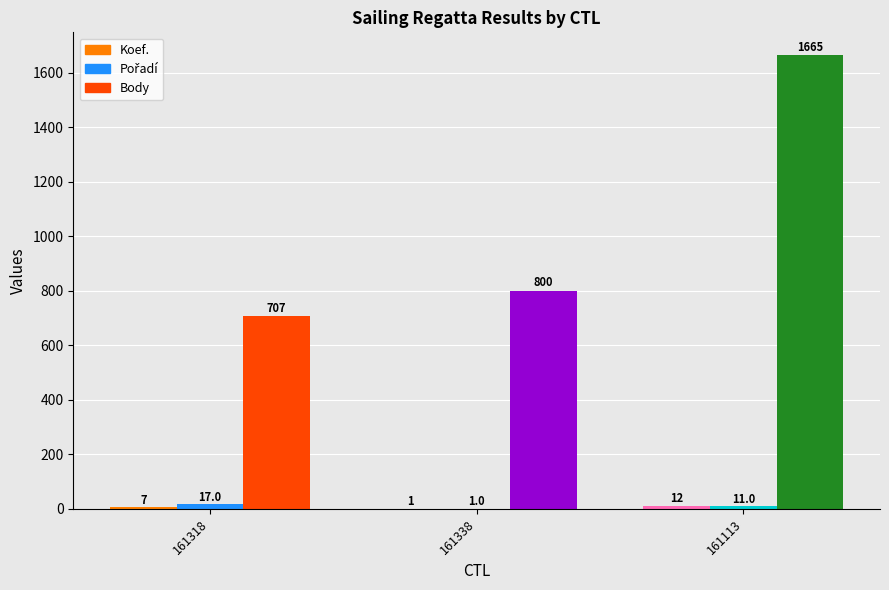

Reading left to right, what are all the values shown in this chart?

Koef.: 7	1	12
Pořadí: 17	1	11
Body: 707	800	1665